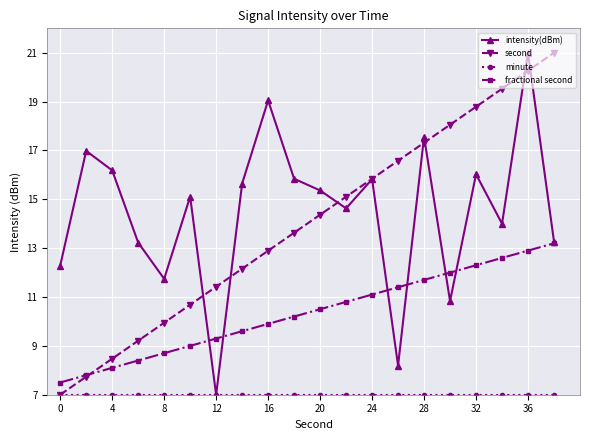

True or false: second has more than 2 interior local peaks.

False